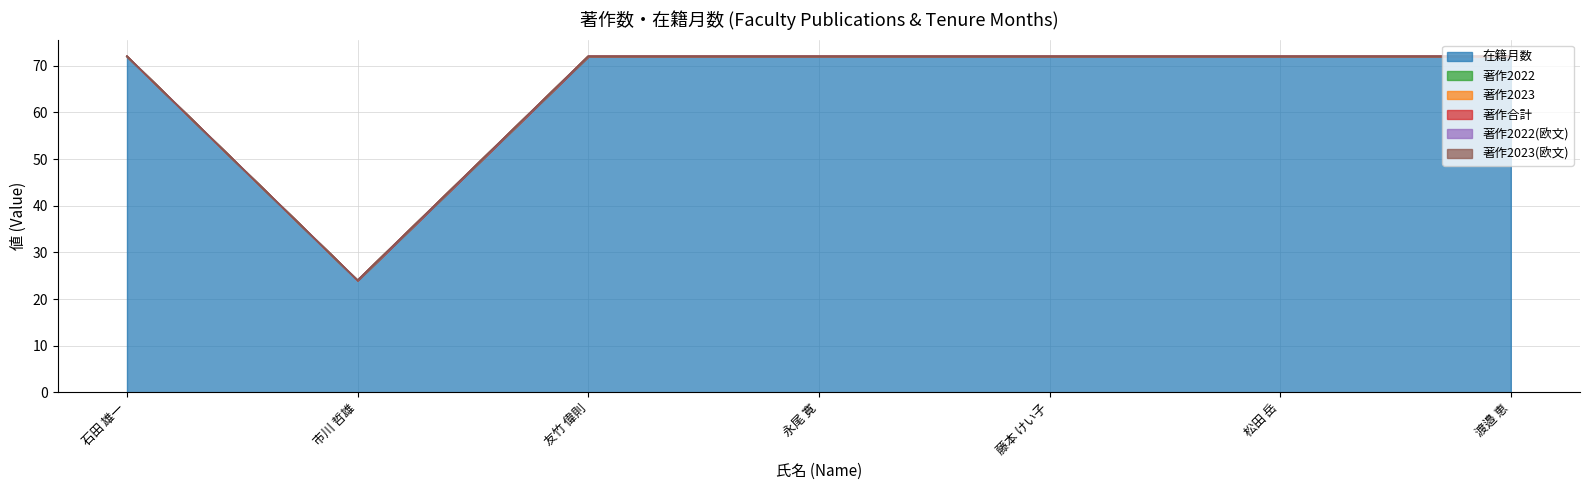

Is the value of 在籍月数 at 石田 雄一 greater than the value of 著作2023 at 市川 哲雄?

Yes